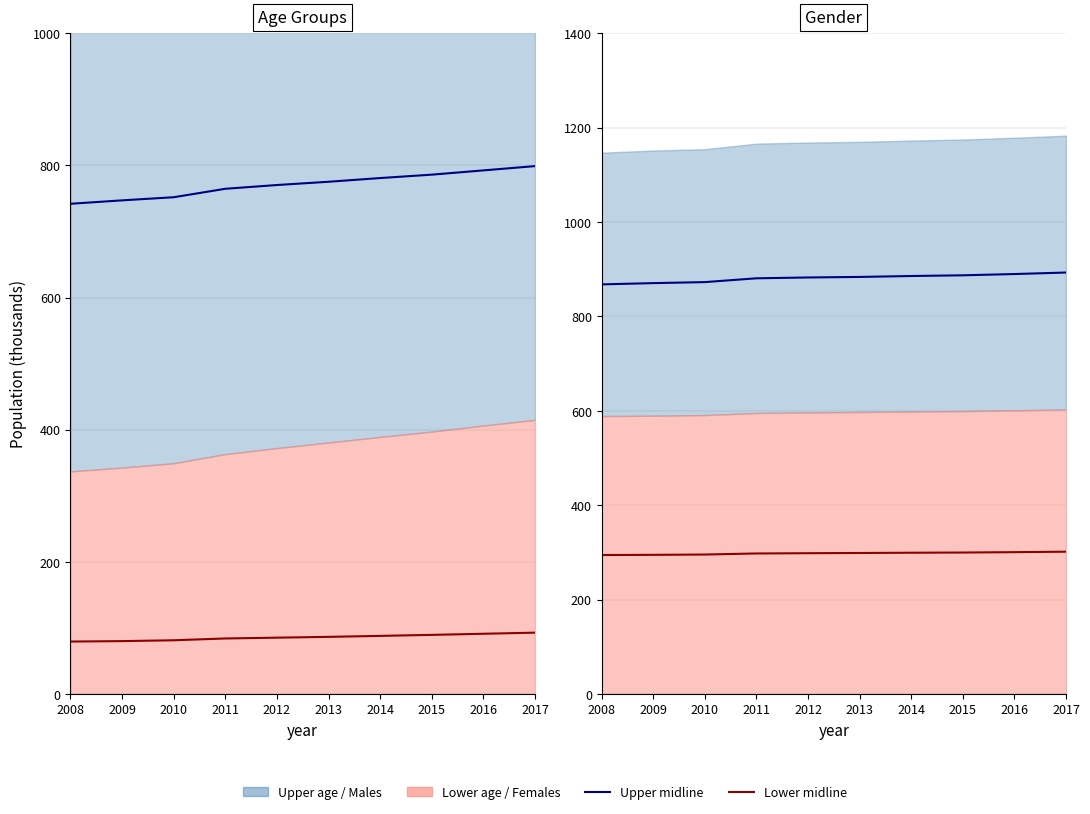

True or false: 15-64 mid and 0-14 mid intersect in this chart.

False